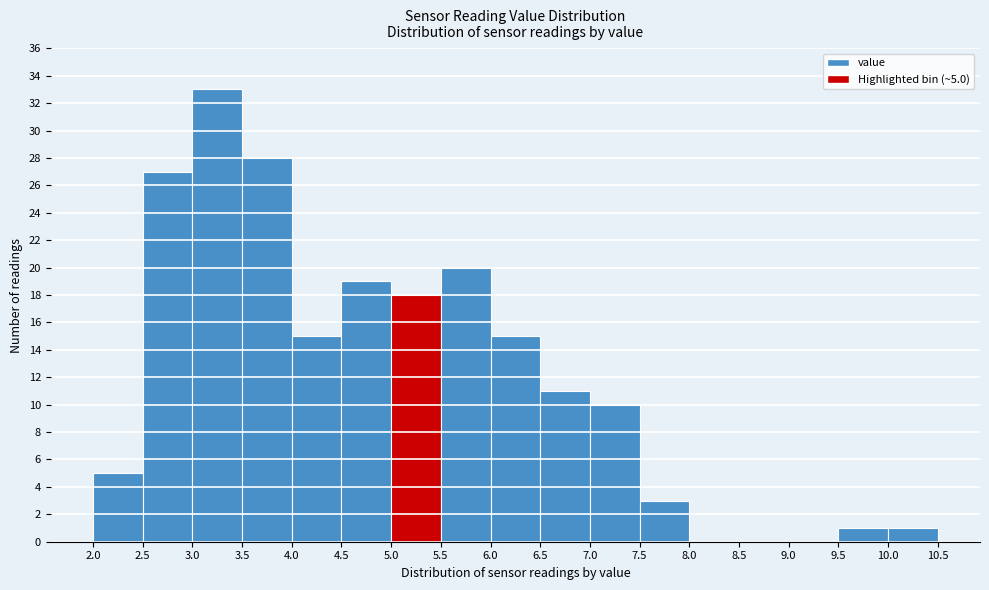

Which range on the x-axis has the tallest bar?

3.0 to 3.5